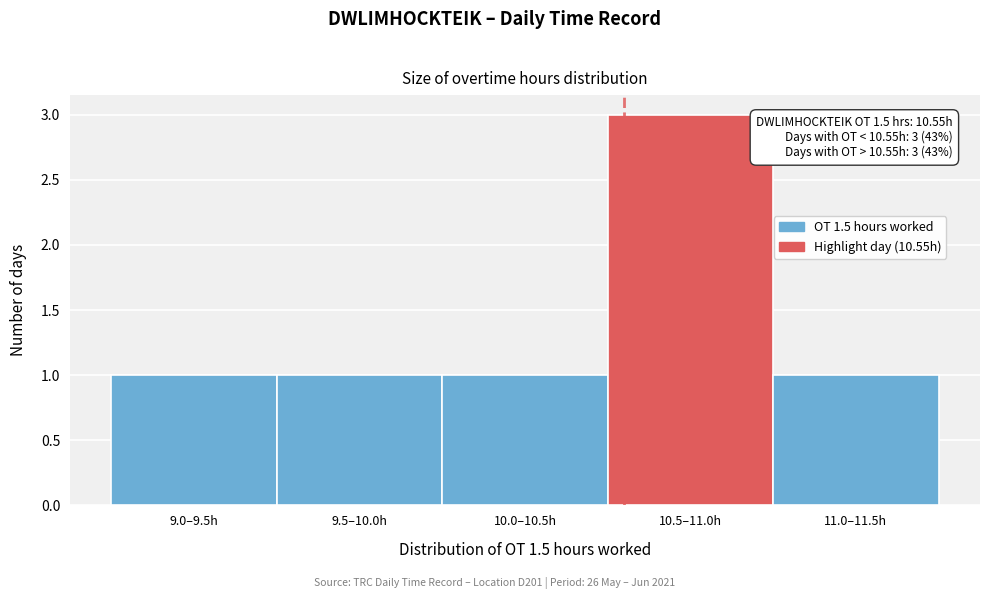

Reading left to right, extract all data points from this chart.

1	1	1	3	1